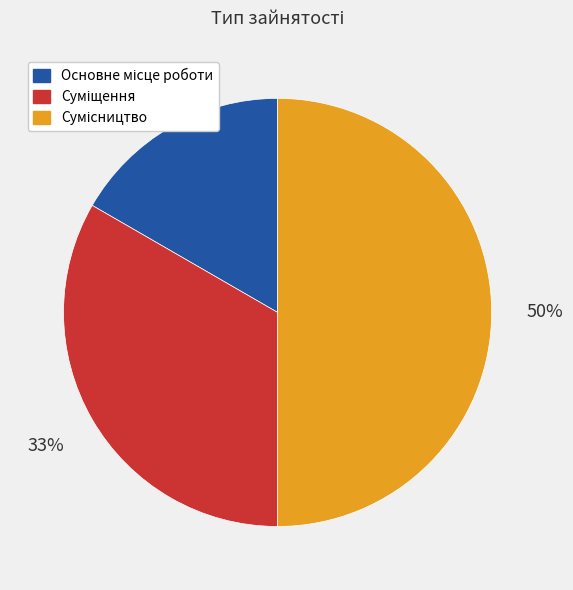

To the nearest percent, what is the difference between the largest and smallest slice percentages?

33%